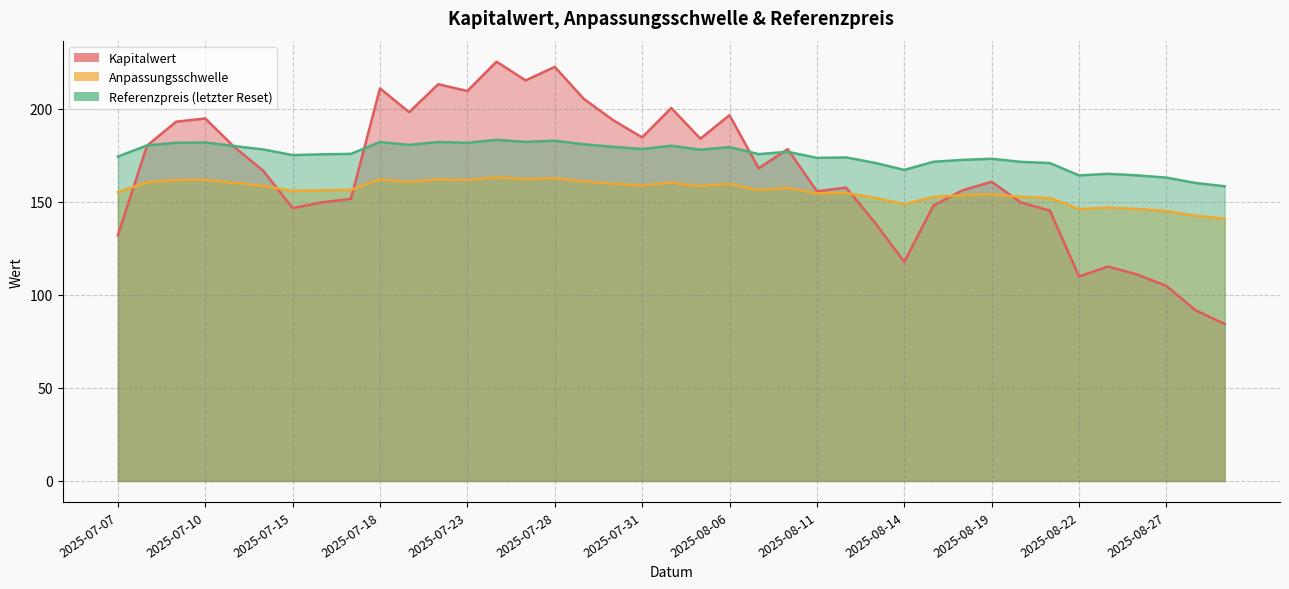

True or false: Referenzpreis and Anpassungsschwelle cross at least once.

False